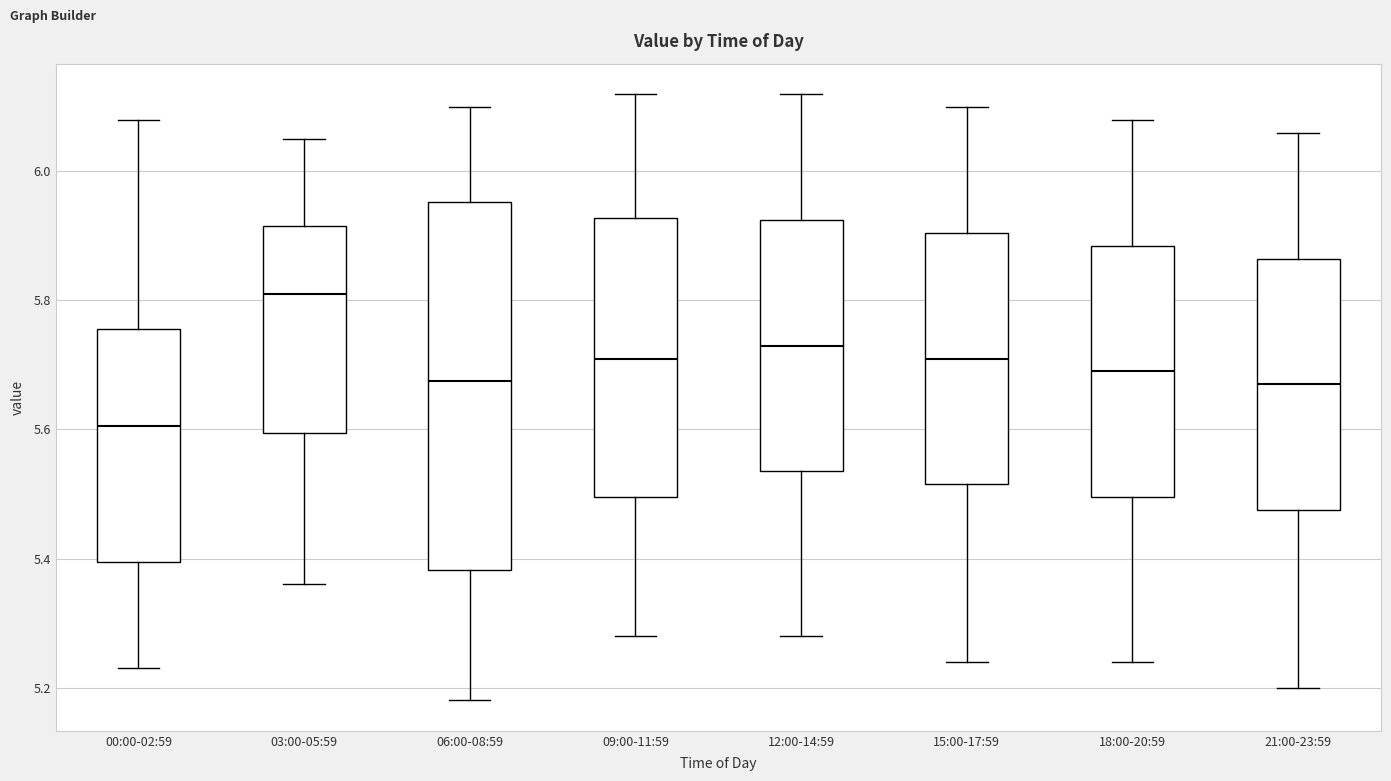

Where does the upper whisker of the box for 18:00-20:59 end on the y-axis? The values are not printed on the chart, so give them approximately, as read against the axis.

6.08